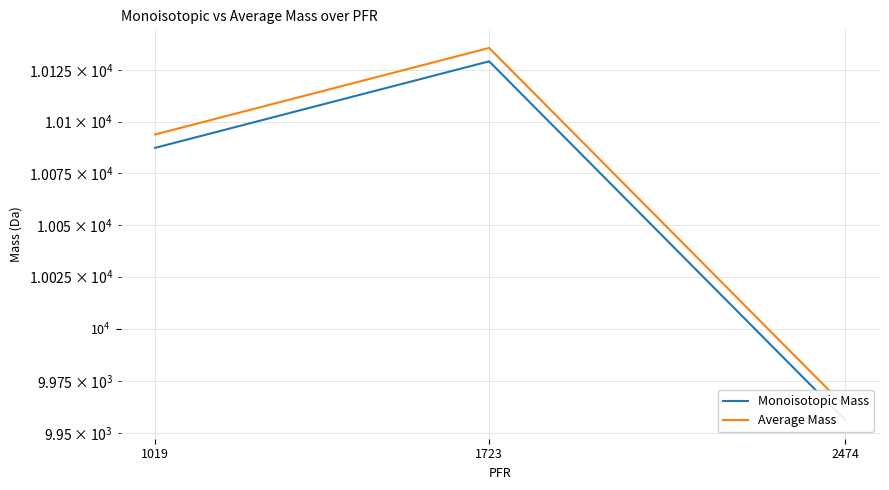

What are all the series names shown in the legend?

Monoisotopic Mass, Average Mass